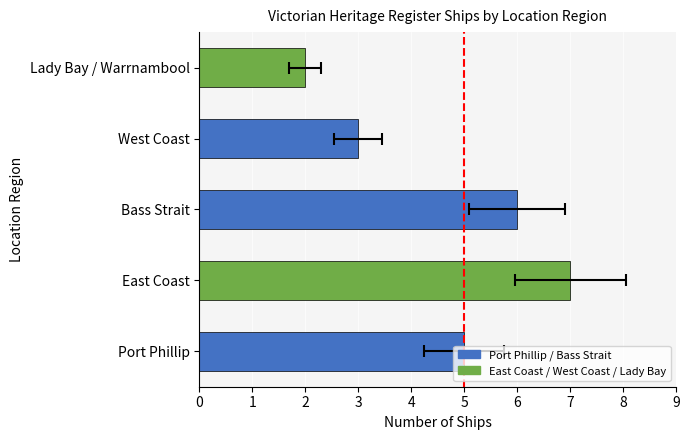

How many bars are there in total?

5